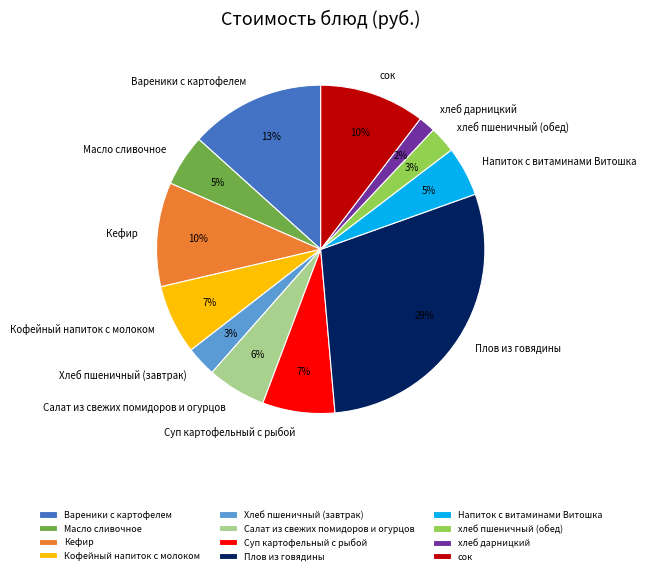

Count the number of slices in the pie.

12